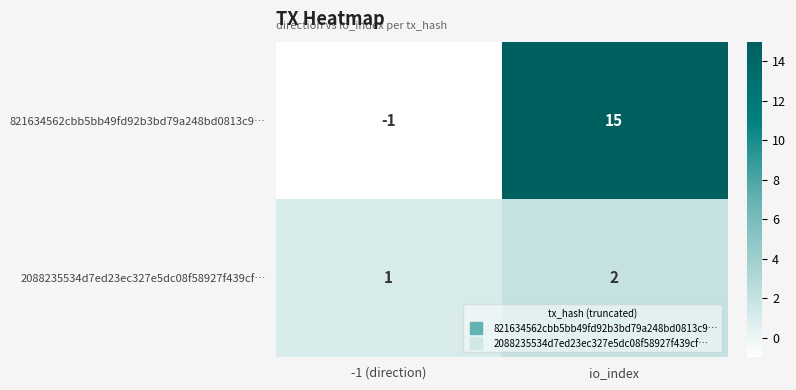

How many categories are shown in the chart?

2